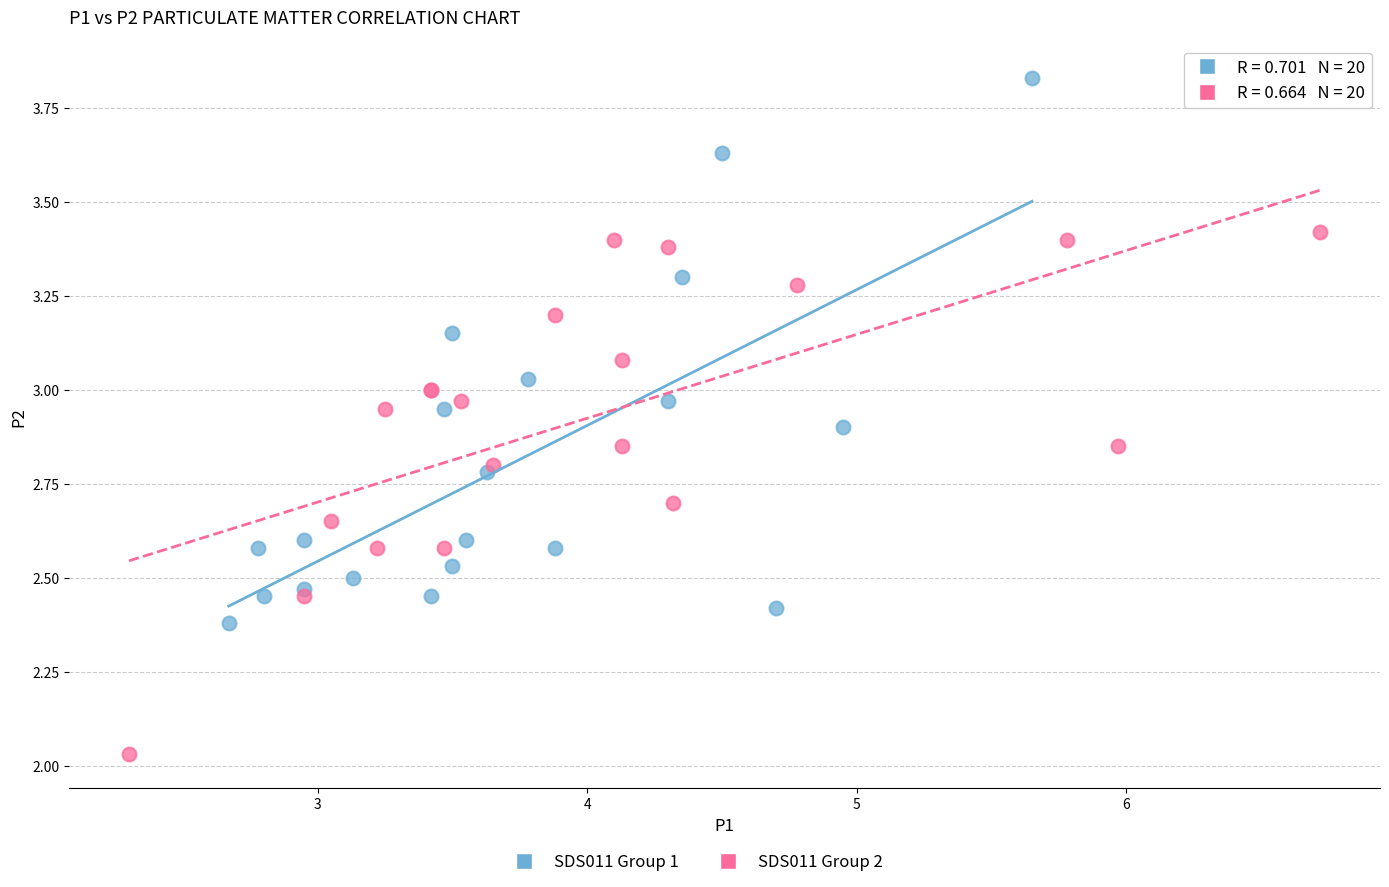

Which series reaches the maximum Y coordinate?

SDS011 Group 1